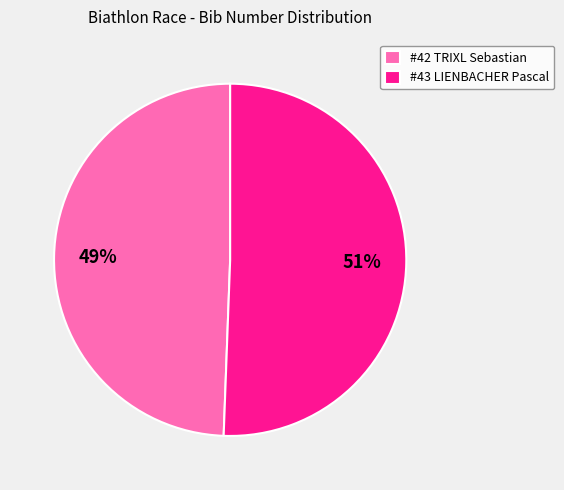

Rank the categories by value from highest to lowest.

#43 LIENBACHER Pascal, #42 TRIXL Sebastian